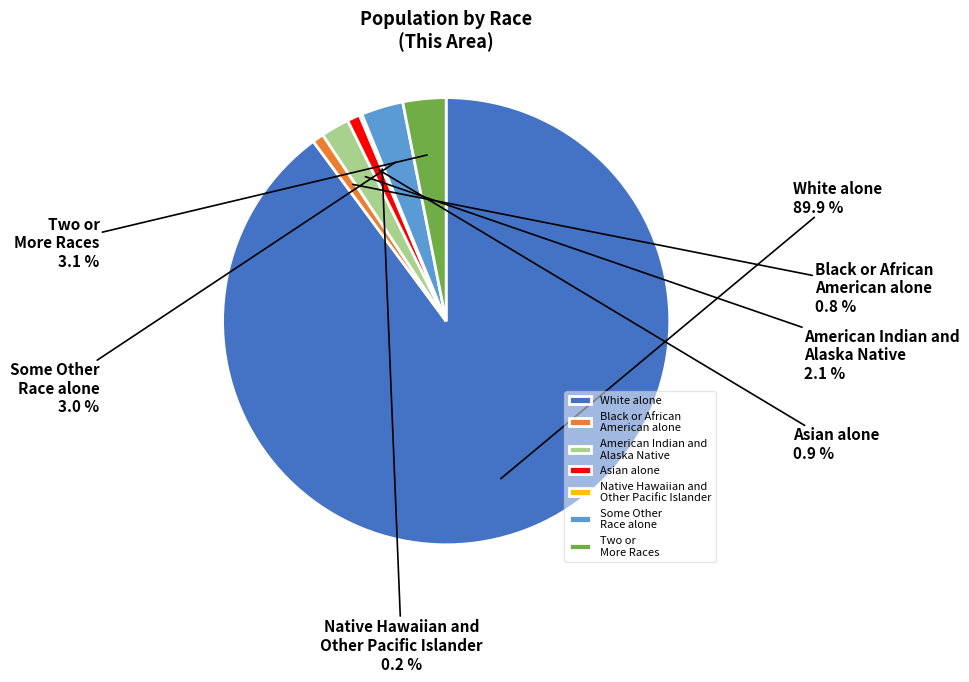

What portion of the pie excludes Two or More Races?

96.9%